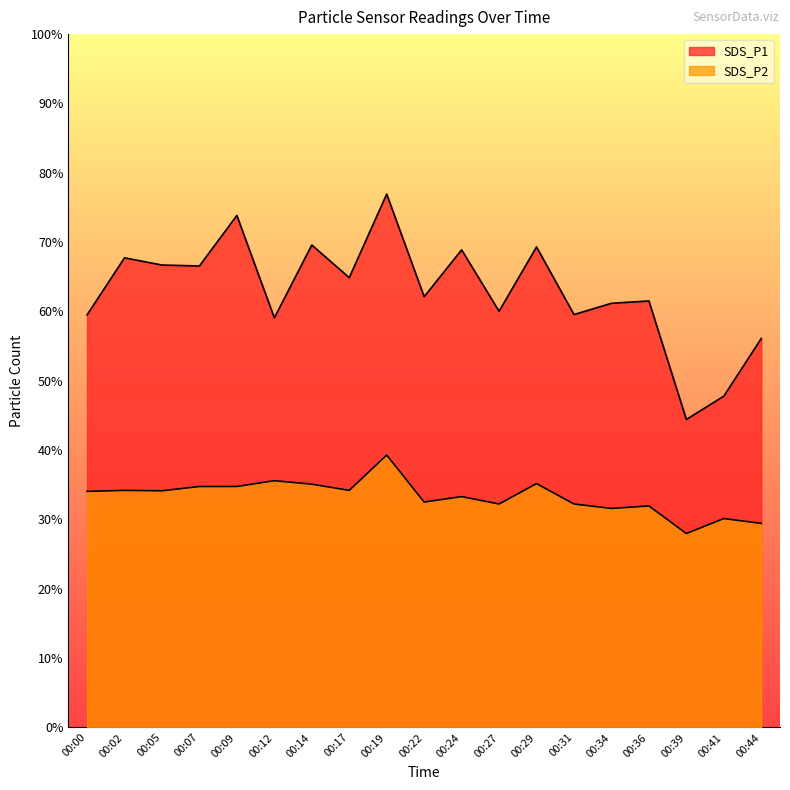

How many distinct data groups are displayed?

2